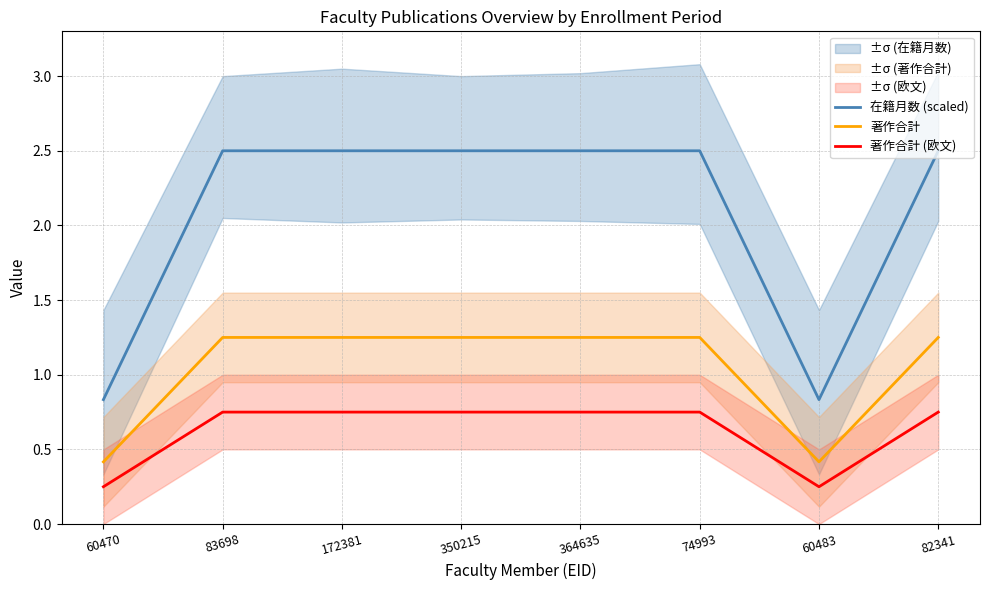

At which category does 著作合計 reach its first local valley?

60483